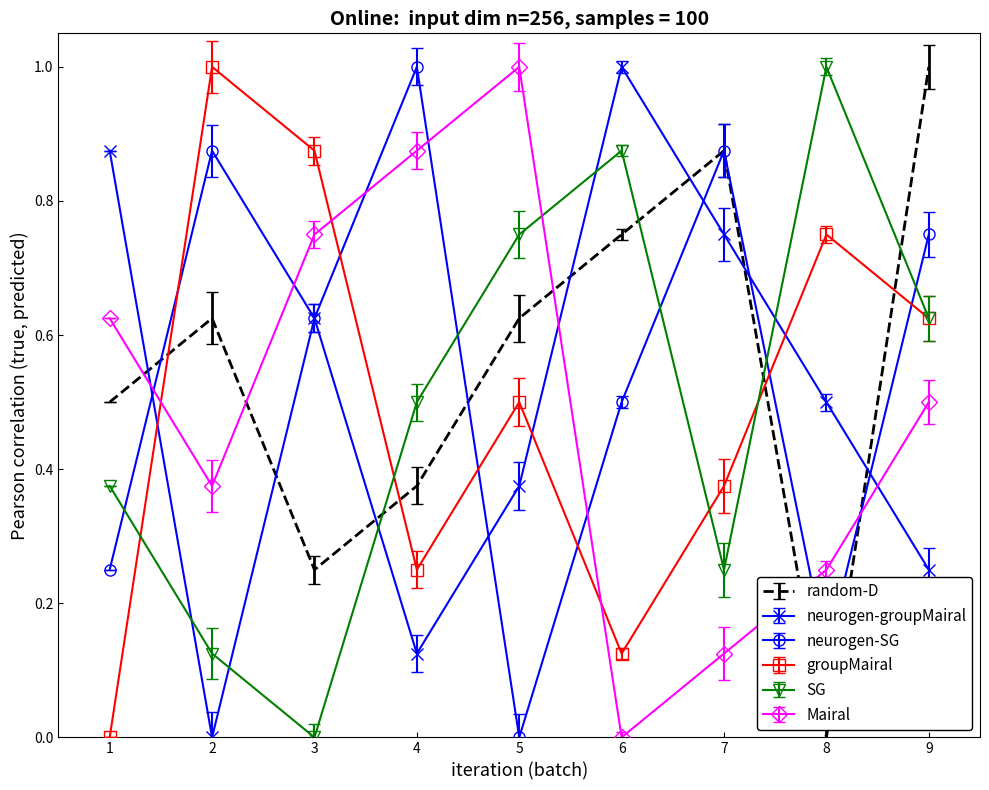

True or false: neurogen-groupMairal has a value of 0.3 at 1.

False